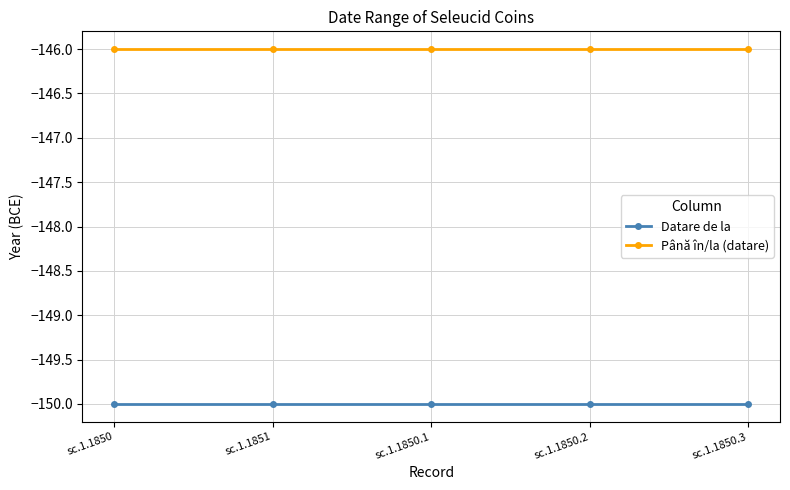

What is the highest value of the Datare de la series?

-150